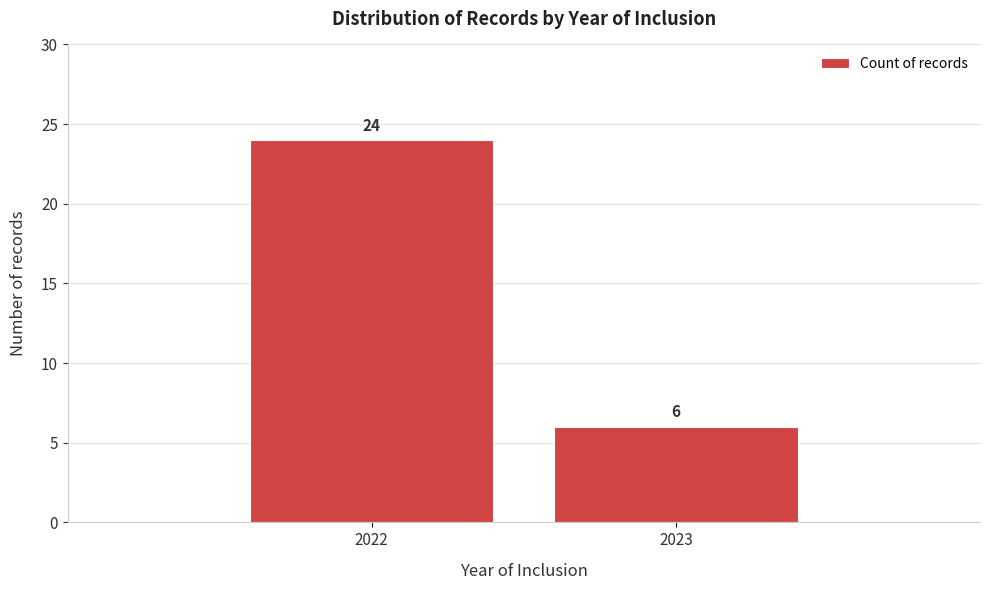

Reading right to left, list all the values displayed in this chart.

6	24